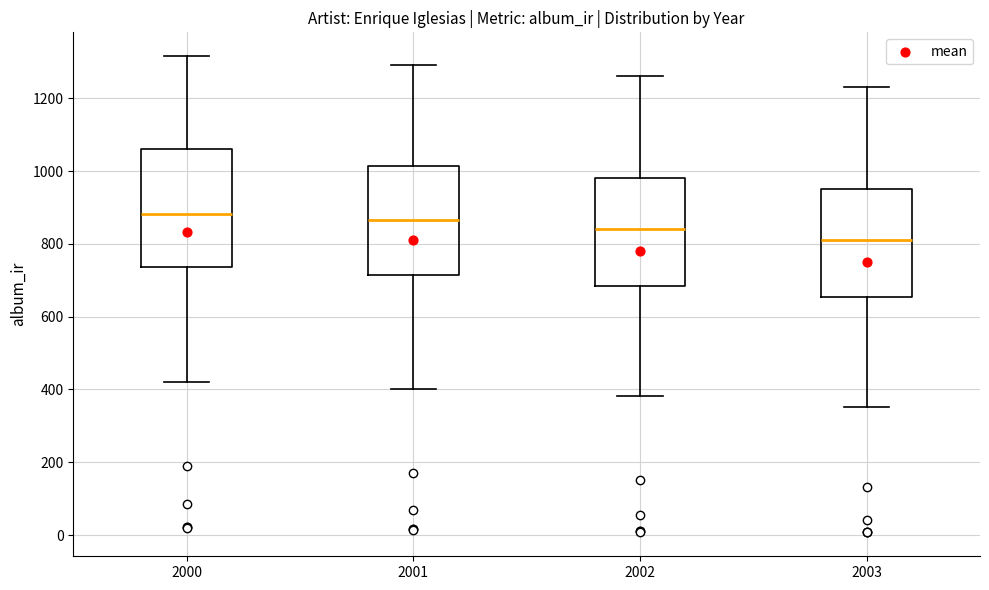

Reading left to right, read every box against the y-axis: the position of its median line, the range the box covers, and the ends of its whiskers. The values are not printed on the chart, so give them approximately, as read against the axis.

2000: median 880, box 740 to 1060, whiskers 420 to 1320
2001: median 860, box 720 to 1020, whiskers 400 to 1300
2002: median 840, box 680 to 980, whiskers 380 to 1260
2003: median 820, box 660 to 960, whiskers 360 to 1240